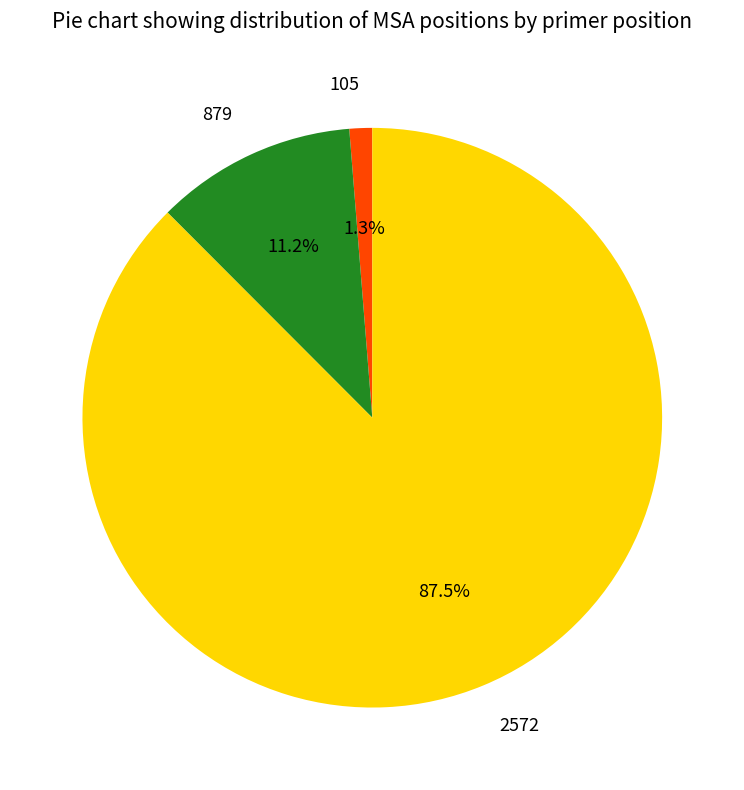

Which slice is the largest?

2572